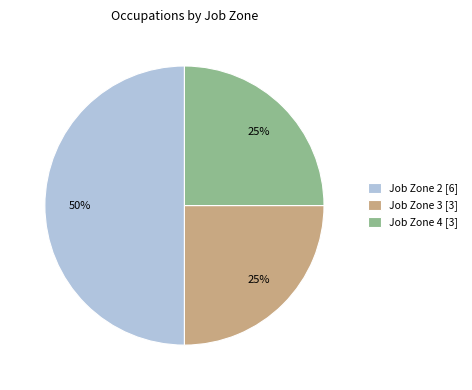

The Job Zone 2 [6] slice represents 50% of the pie. True or false?

True